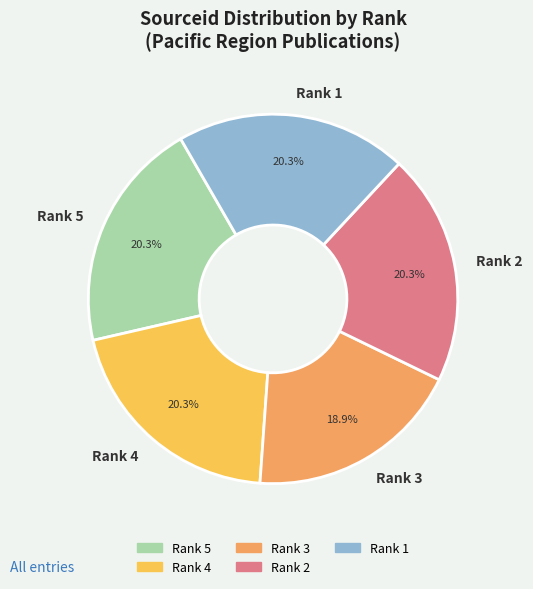

What is the total percentage of Rank 4 and Rank 3?

39.2%